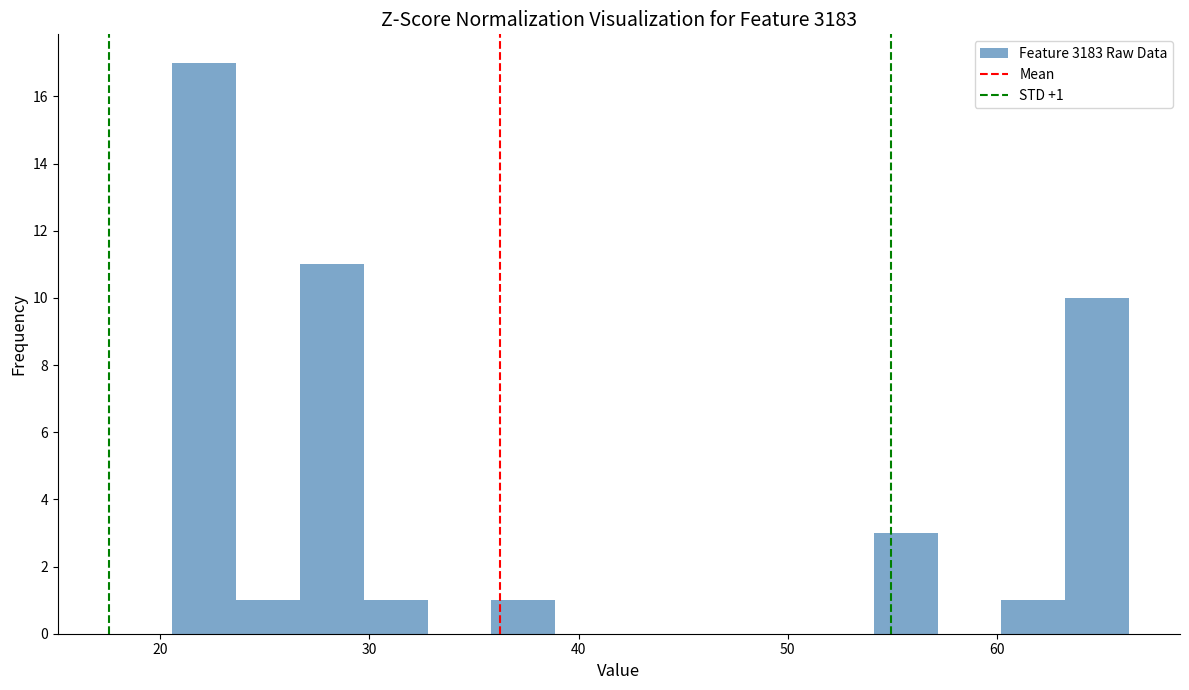

Around what value on the x-axis is the tallest bar? Give the approximate position of its centre, as read against the axis.

22